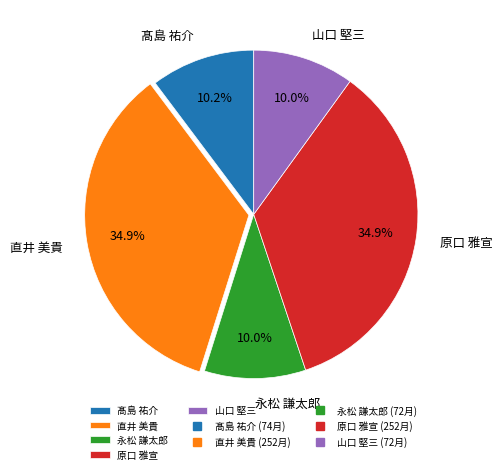

What is the ratio of the value at 直井 美貴 to the value at 髙島 祐介?

3.4